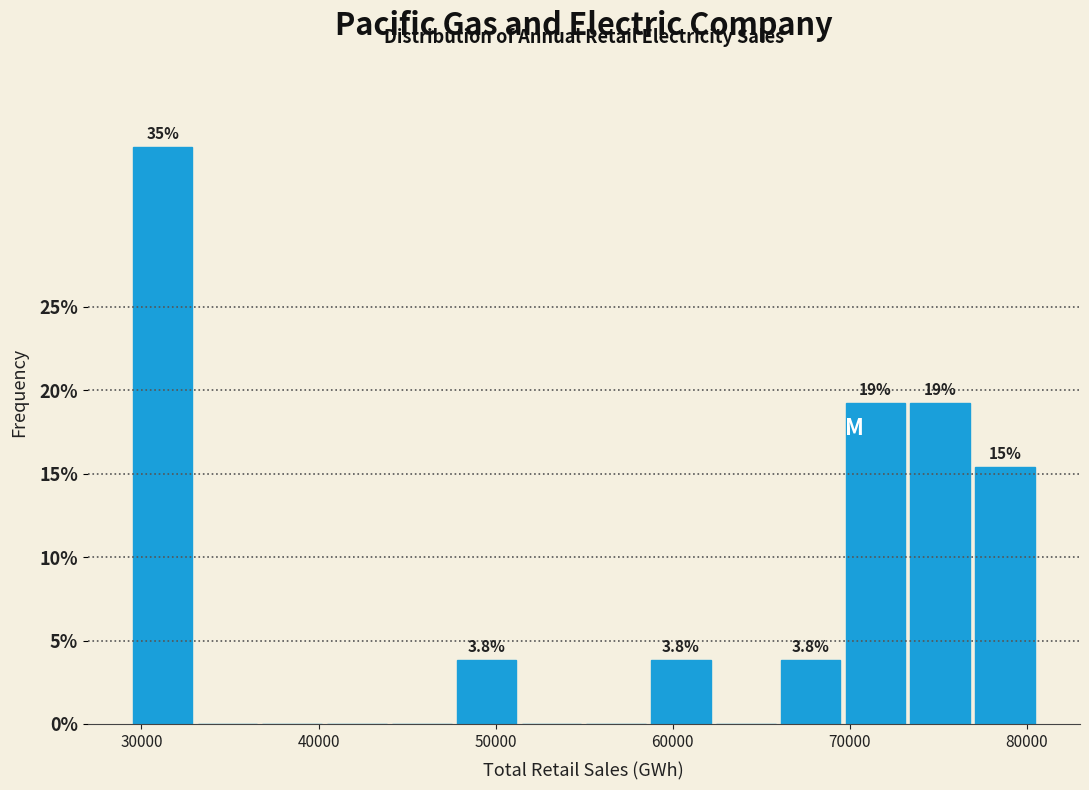

Around what value on the x-axis is the tallest bar? Give the approximate position of its centre, as read against the axis.

31000